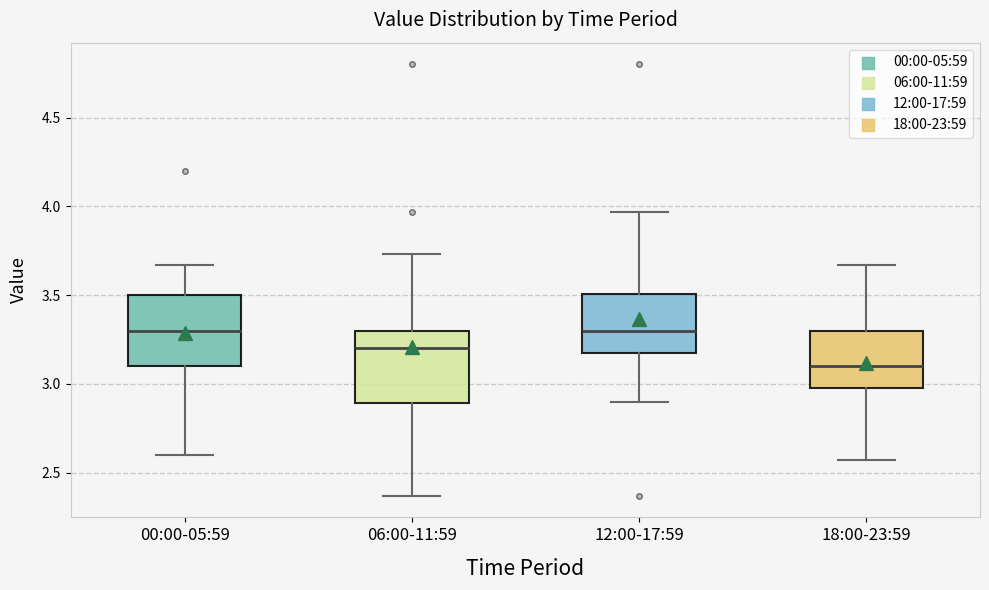

Reading left to right, read every box against the y-axis: the position of its median line, the range the box covers, and the ends of its whiskers. The values are not printed on the chart, so give them approximately, as read against the axis.

00:00-05:59: median 3.30, box 3.10 to 3.50, whiskers 2.60 to 3.65
06:00-11:59: median 3.20, box 2.90 to 3.30, whiskers 2.35 to 3.75
12:00-17:59: median 3.30, box 3.20 to 3.50, whiskers 2.90 to 3.95
18:00-23:59: median 3.10, box 3.00 to 3.30, whiskers 2.55 to 3.65